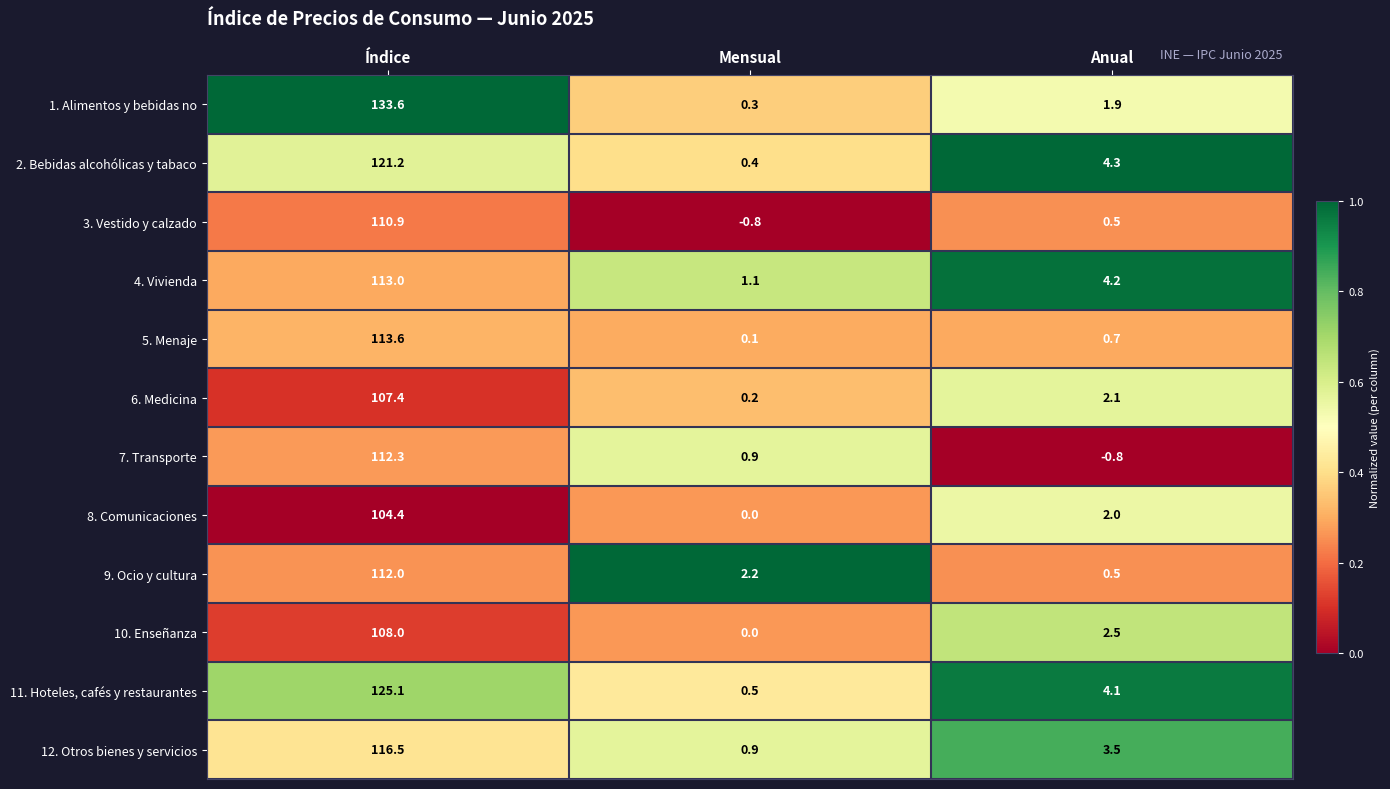

What is the average value of the 1. Alimentos y bebidas no series?

45.3